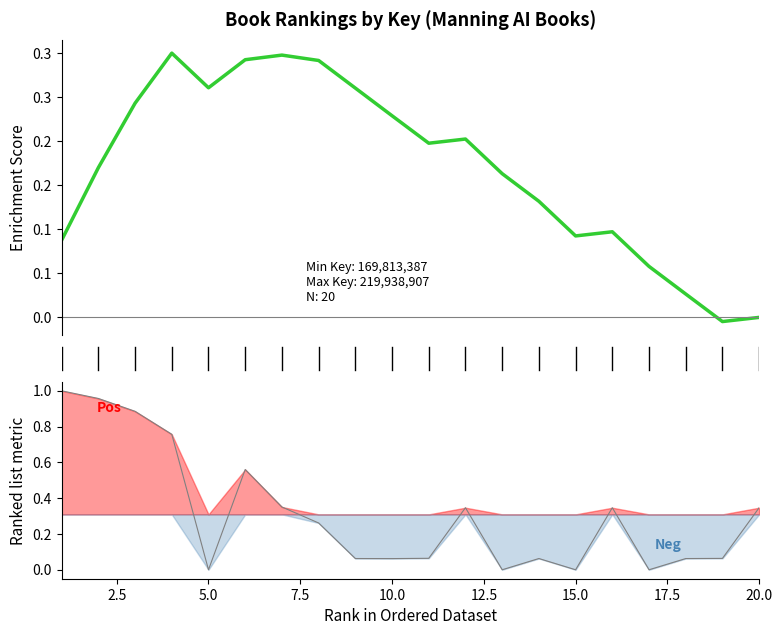

Between 20.0 and 15.0, which is larger?

15.0